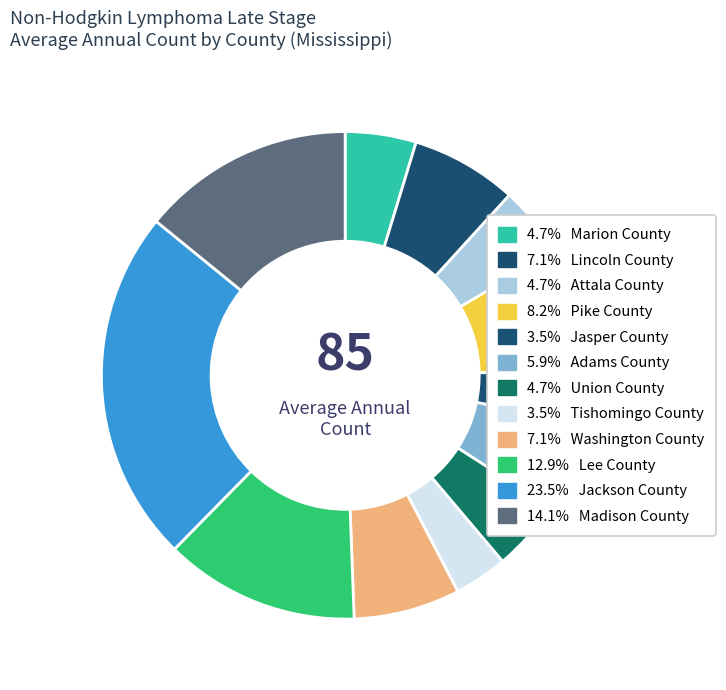

Is there a majority slice in this chart?

No